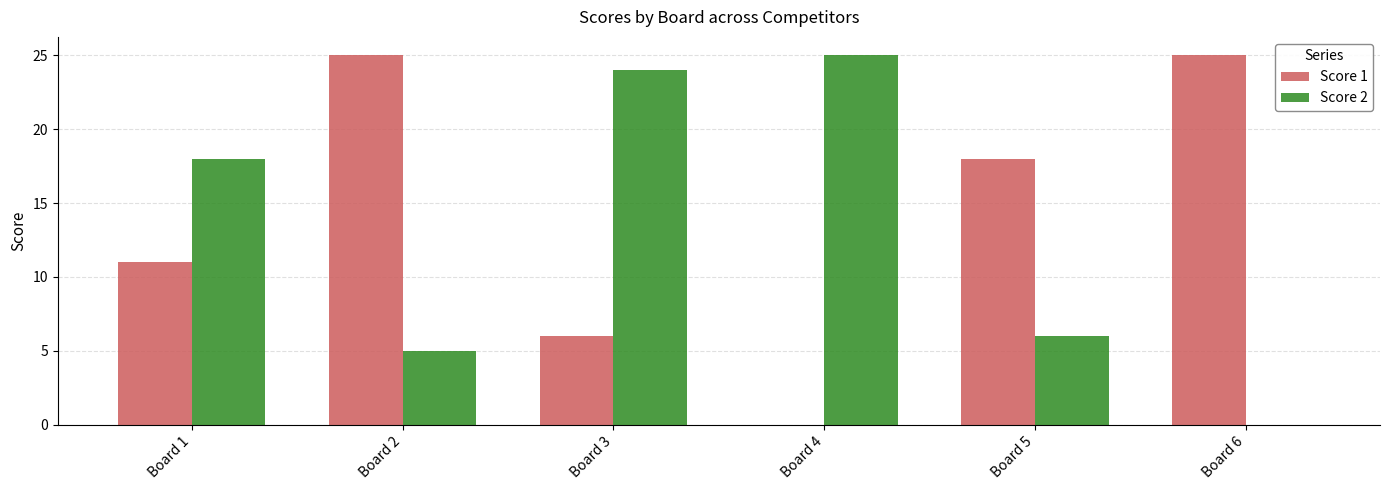

Between Board 2 and Board 4, which series saw the biggest shift?

Score 1